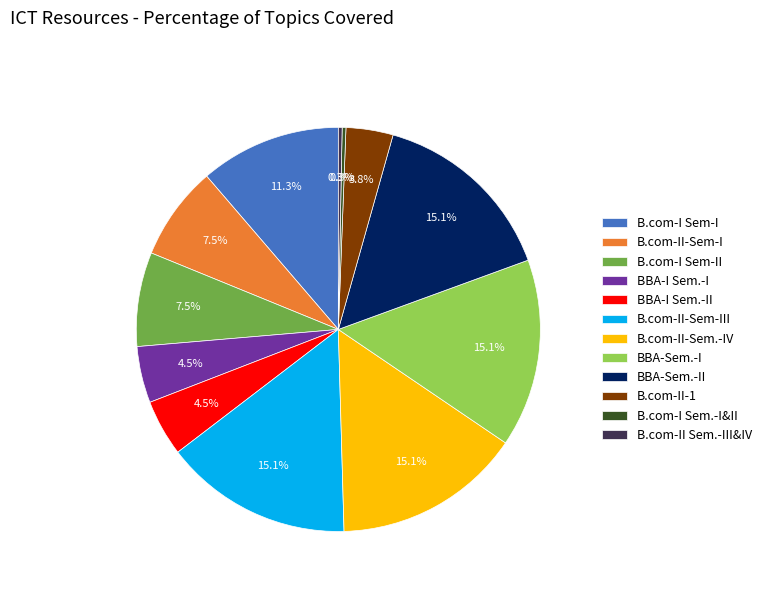

What is the ratio of the value at BBA-I Sem.-II to the value at B.com-I Sem.-I&II?

15.0